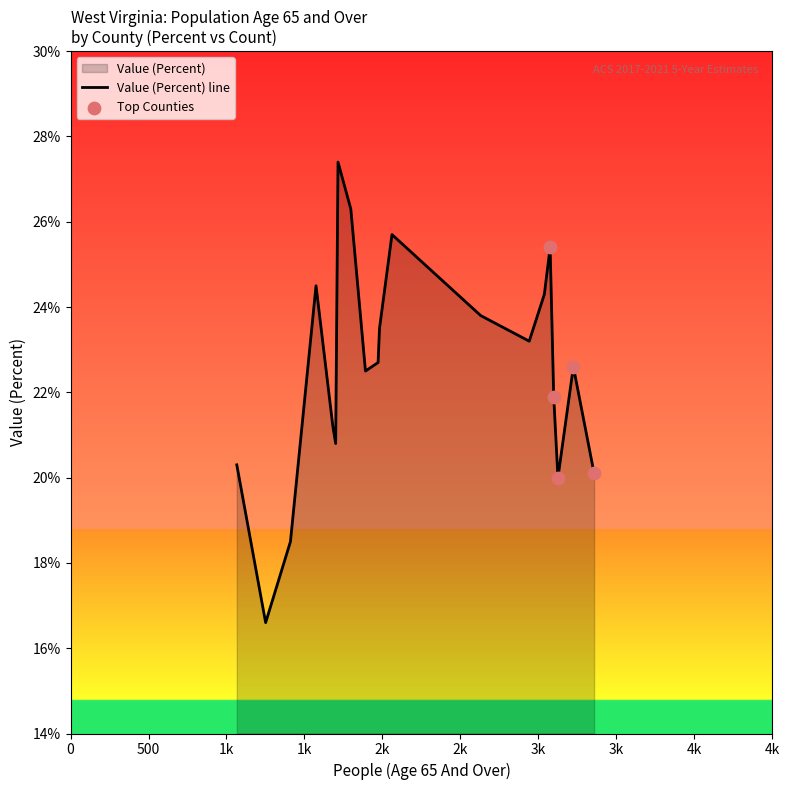

What is the change in value from Braxton County to Taylor County?

-3.1